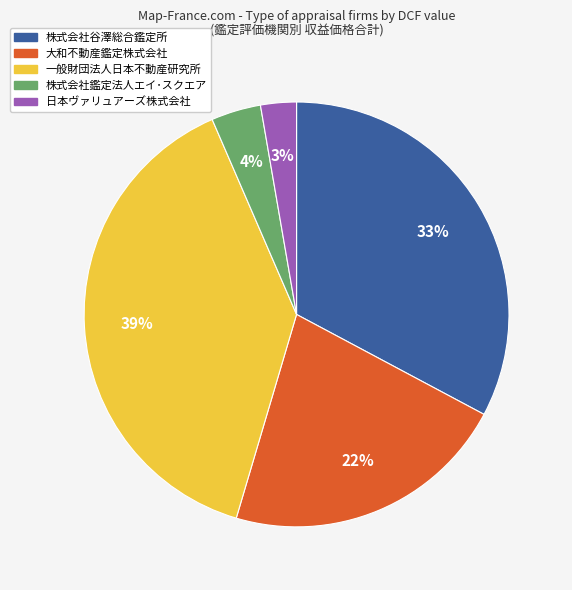

Does 日本ヴァリュアーズ株式会社 account for over 50% of the chart?

No